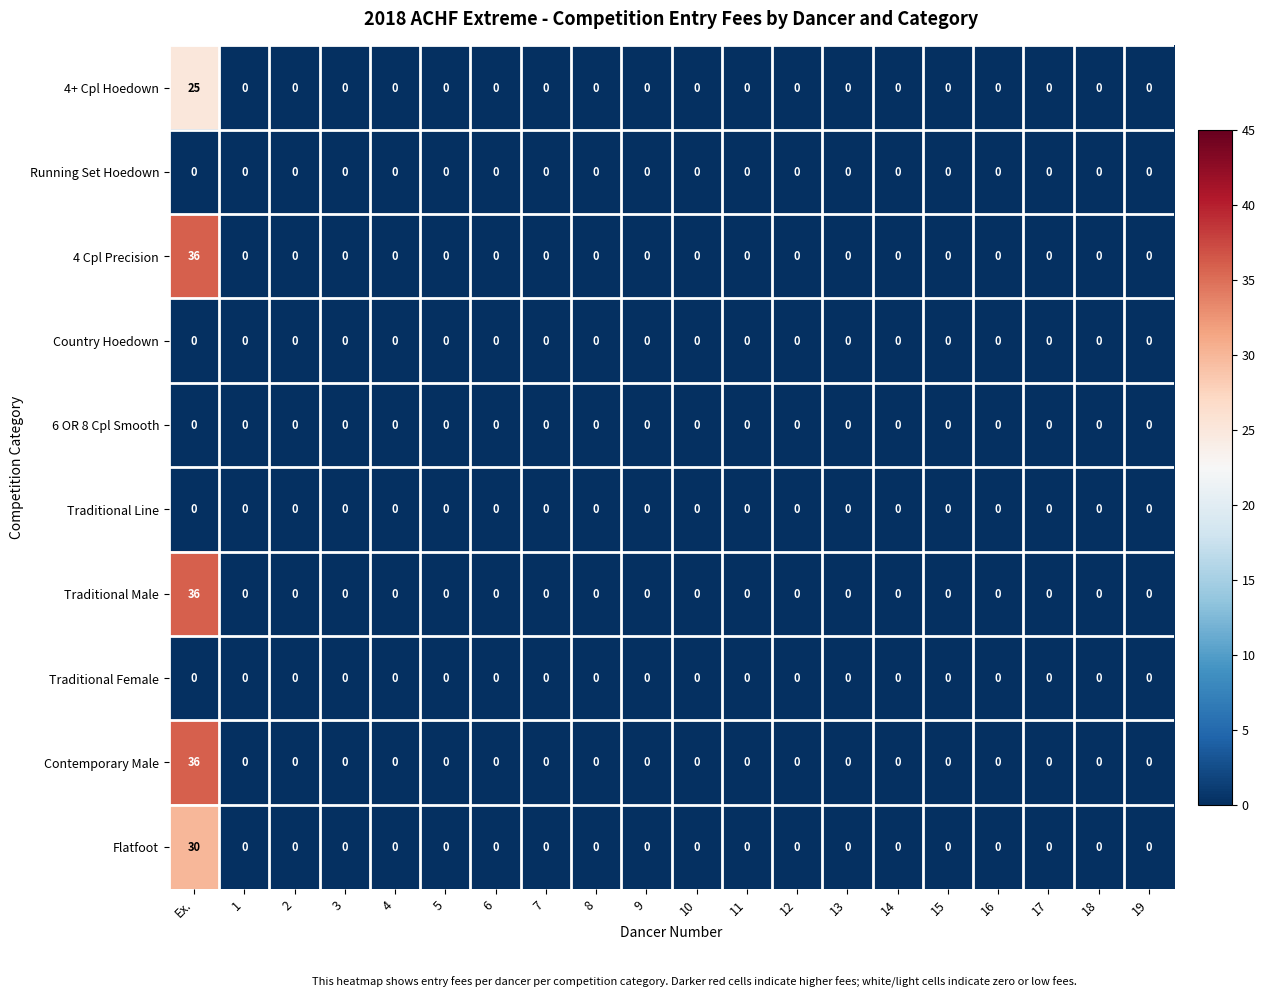

At which category is the sum across all series the highest?

Ex.